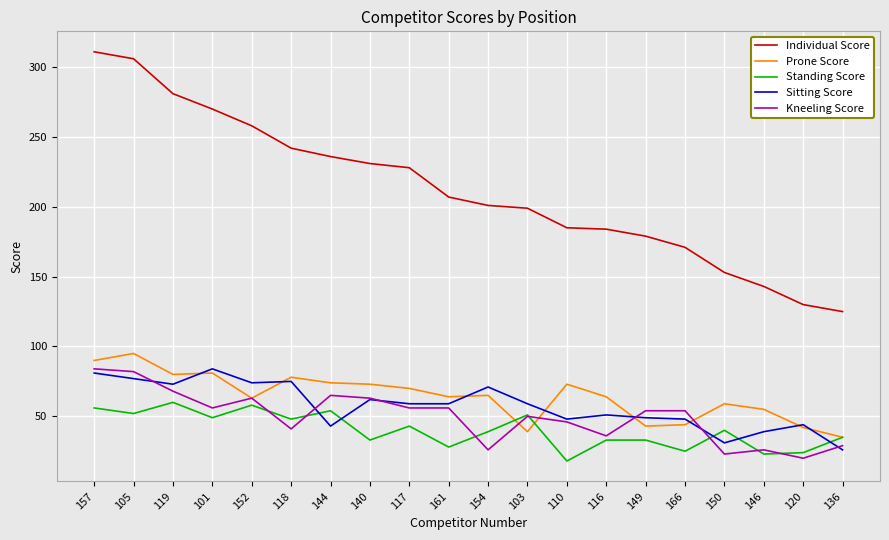

What position from the right is 161?

11